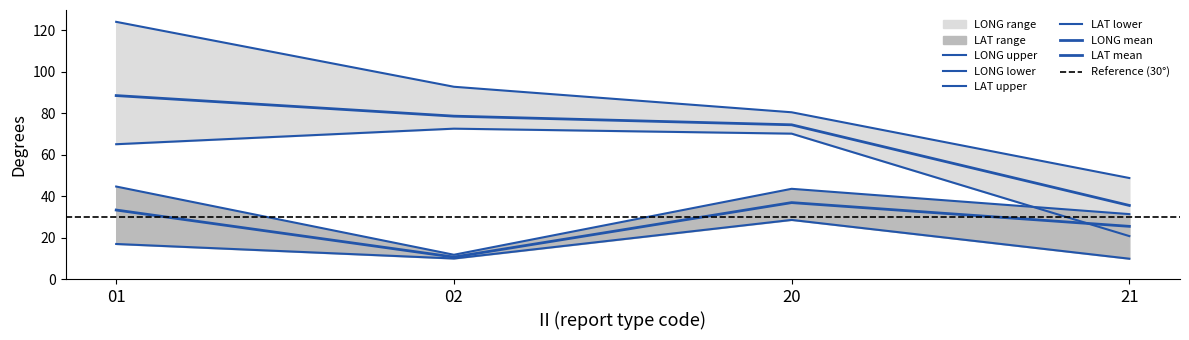

True or false: LAT_mean has more than 1 points higher than both neighbors.

False